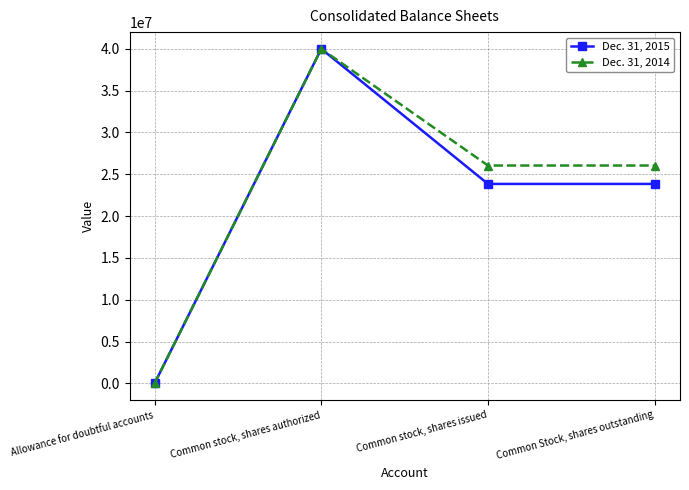

Rank the series at Common stock, shares issued from lowest to highest value.

Dec. 31, 2015, Dec. 31, 2014